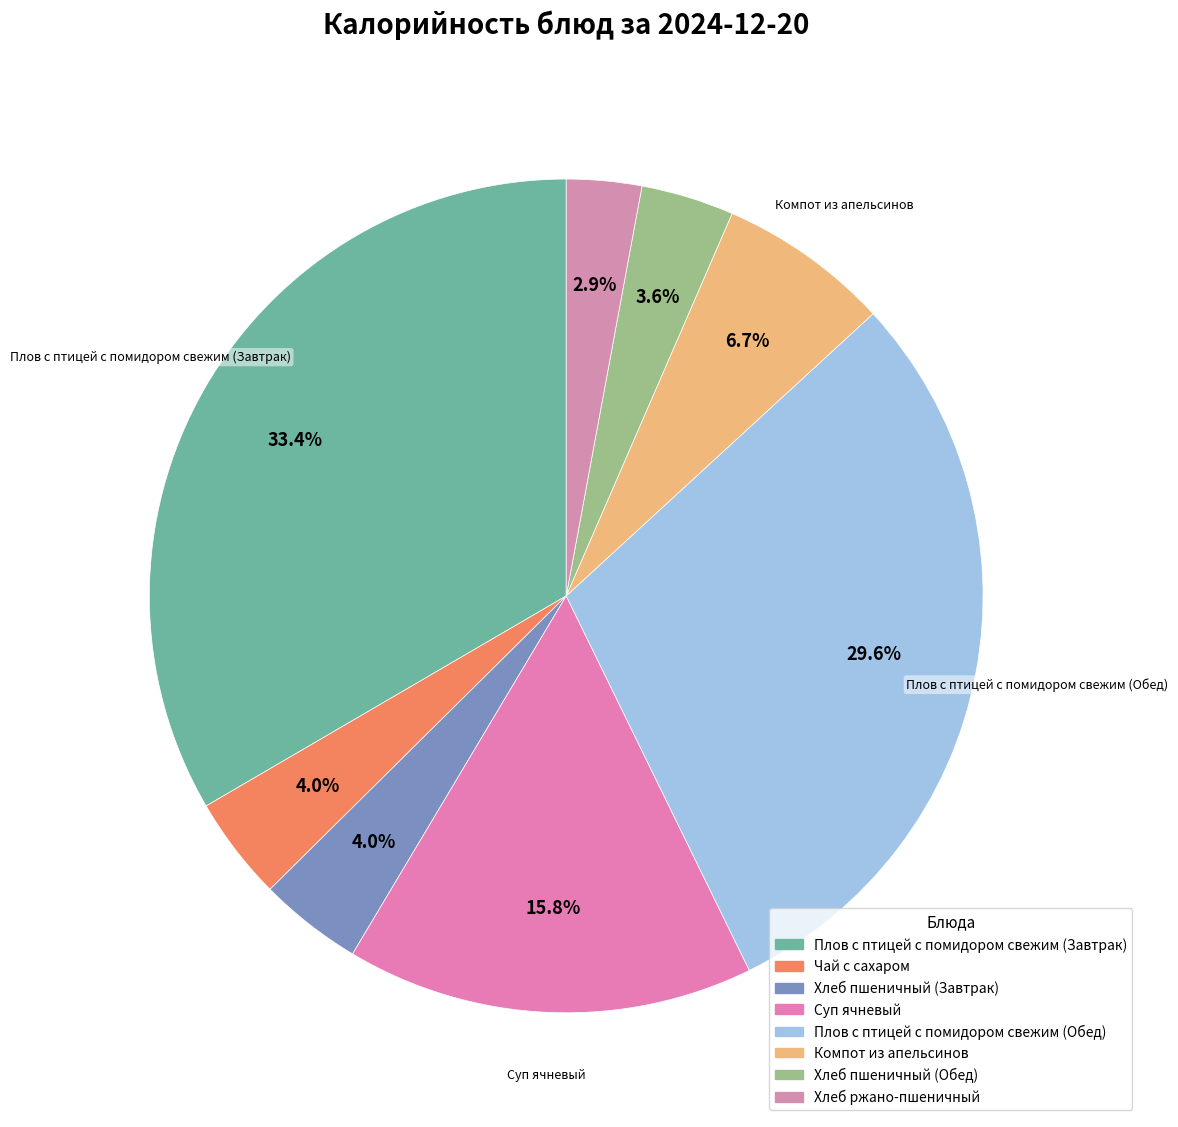

Approximately how many times larger is the value at Хлеб пшеничный (Обед) compared to Чай с сахаром?

0.9